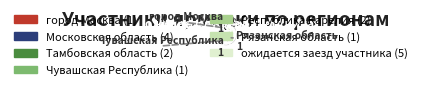

Approximately how many times larger is the value at город Москва compared to Республика Карелия?

0.5